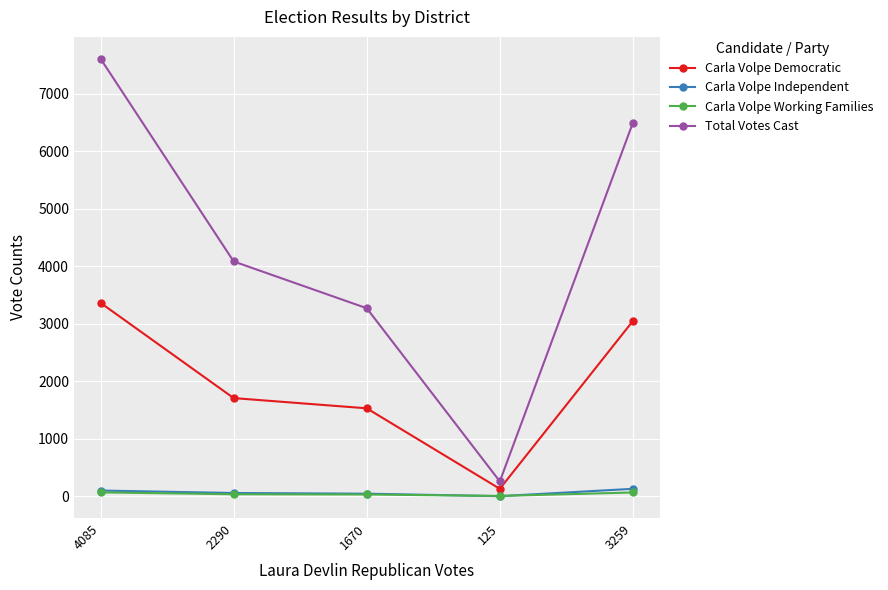

True or false: Carla Volpe Democratic has more than 2 points higher than both neighbors.

False